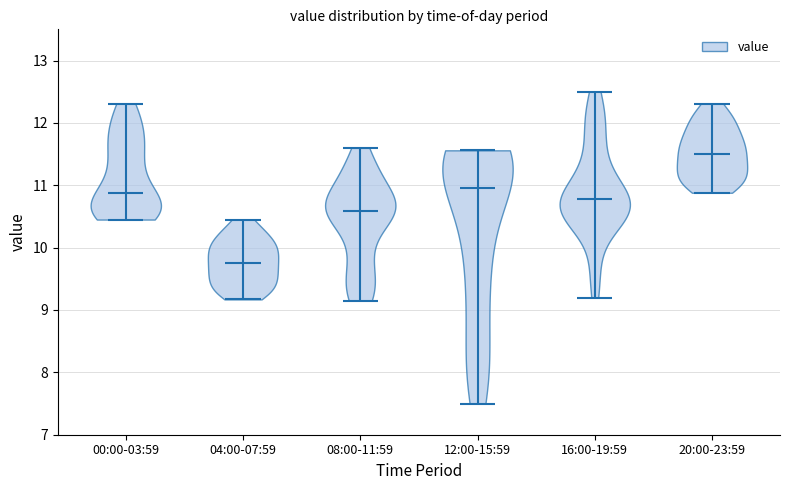

Reading left to right, read every violin against the y-axis: where its median line is, and the lowest and highest points it reaches. The values are not printed on the chart, so give them approximately, as read against the axis.

00:00-03:59: median line 10.9, lowest point 10.5, highest point 12.3
04:00-07:59: median line 9.8, lowest point 9.2, highest point 10.5
08:00-11:59: median line 10.6, lowest point 9.2, highest point 11.6
12:00-15:59: median line 11.0, lowest point 7.5, highest point 11.6
16:00-19:59: median line 10.8, lowest point 9.2, highest point 12.5
20:00-23:59: median line 11.5, lowest point 10.9, highest point 12.3